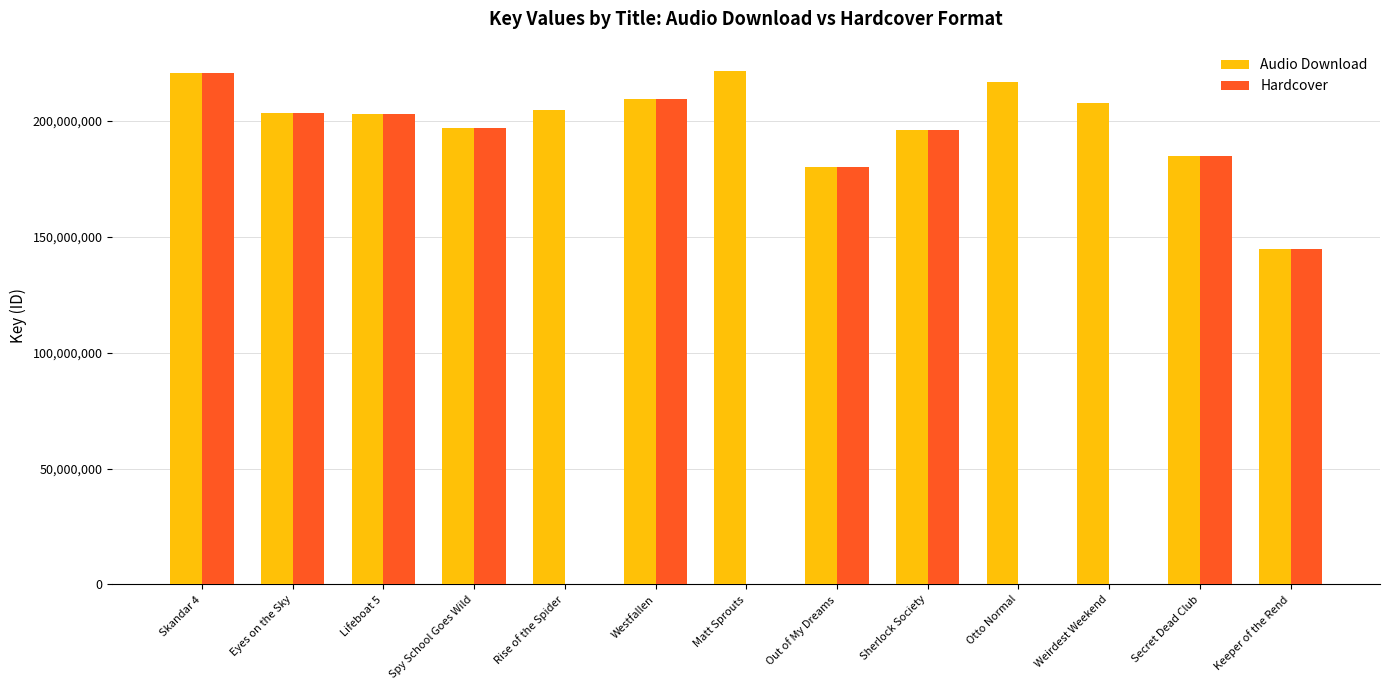

The Hardcover series shows -93157864 at Matt Sprouts. True or false?

False